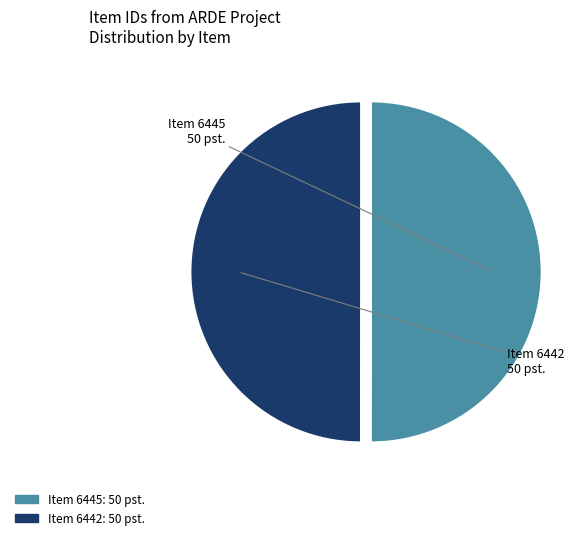

The Item 6442 slice represents 44% of the pie. True or false?

False